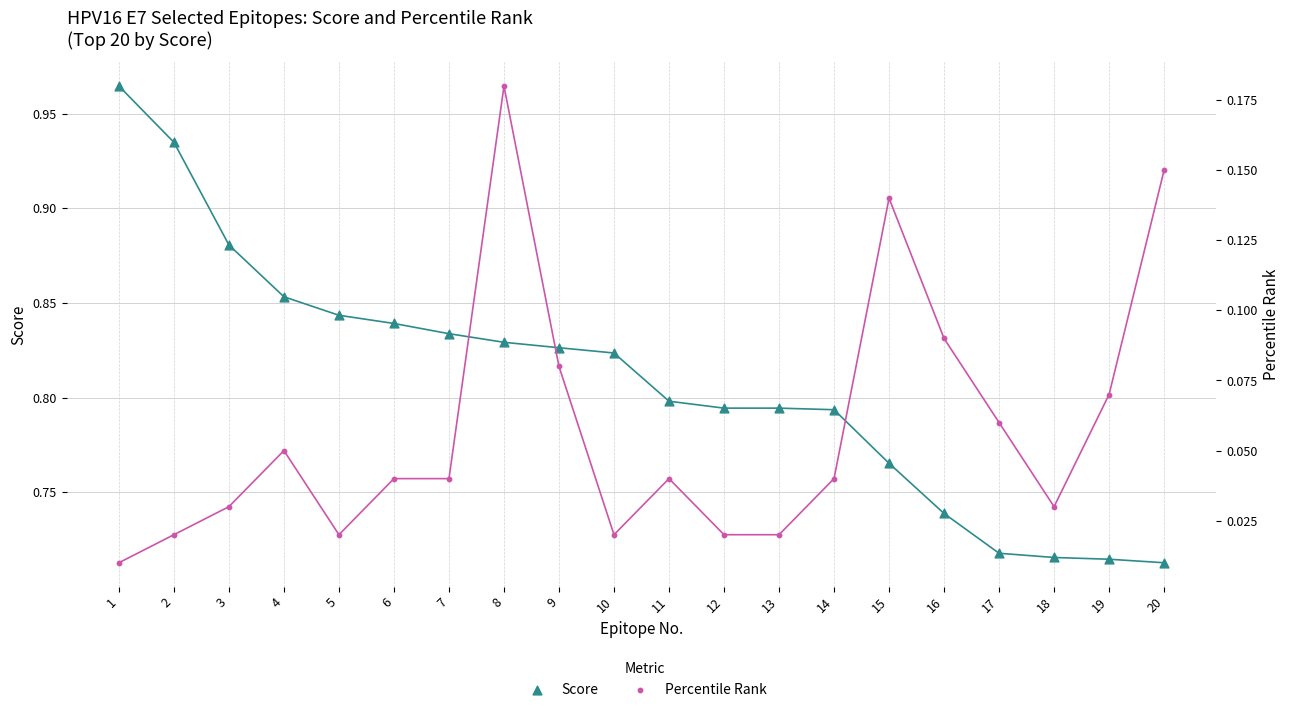

Which series has the largest total across all categories?

Score